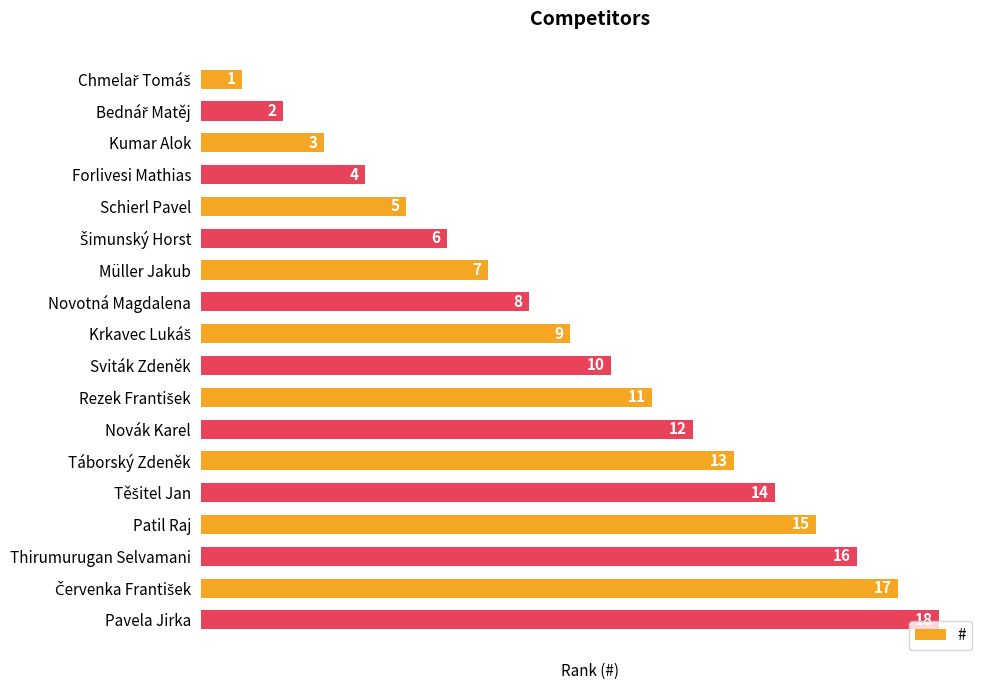

Which has a higher value, Forlivesi Mathias or Pavela Jirka?

Pavela Jirka